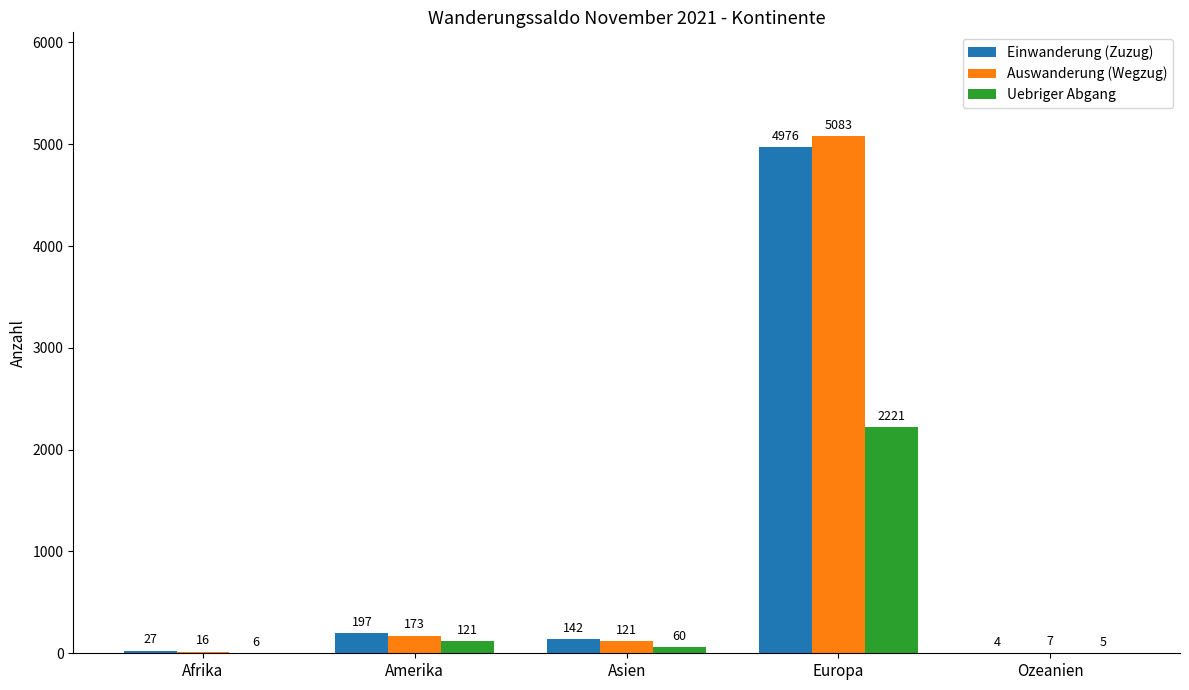

True or false: Einwanderung (Zuzug) has a value of 8565 at Europa.

False